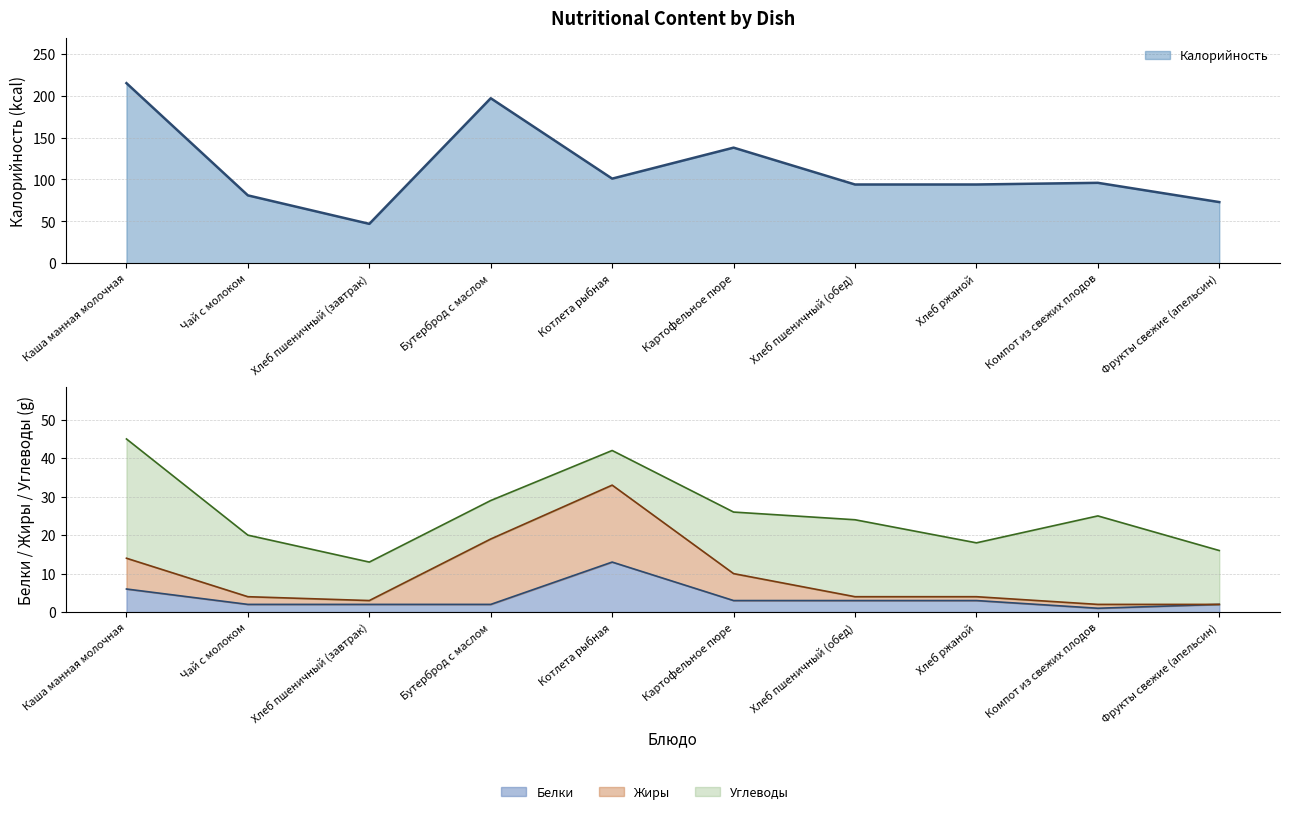

True or false: Белки and Калорийность intersect in this chart.

False